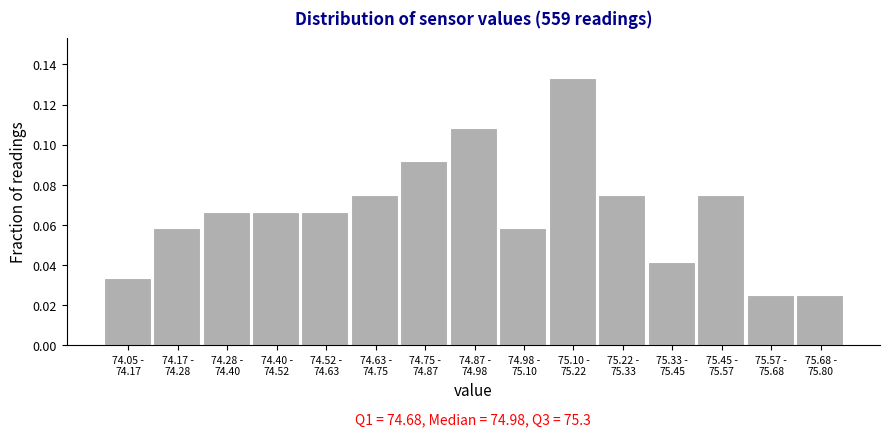

How many values are between 0 and 1?

15